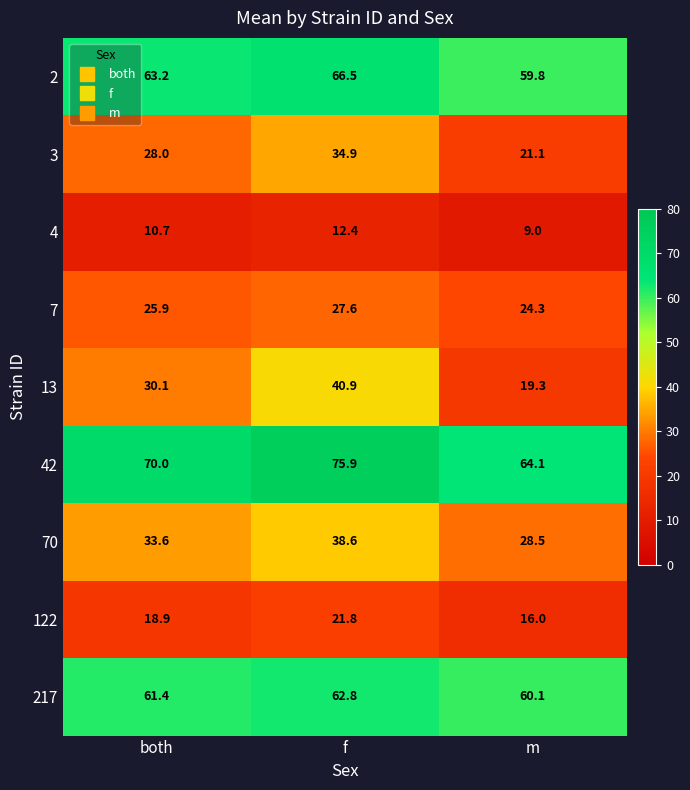

At how many categories does at least one series exceed 22?

3